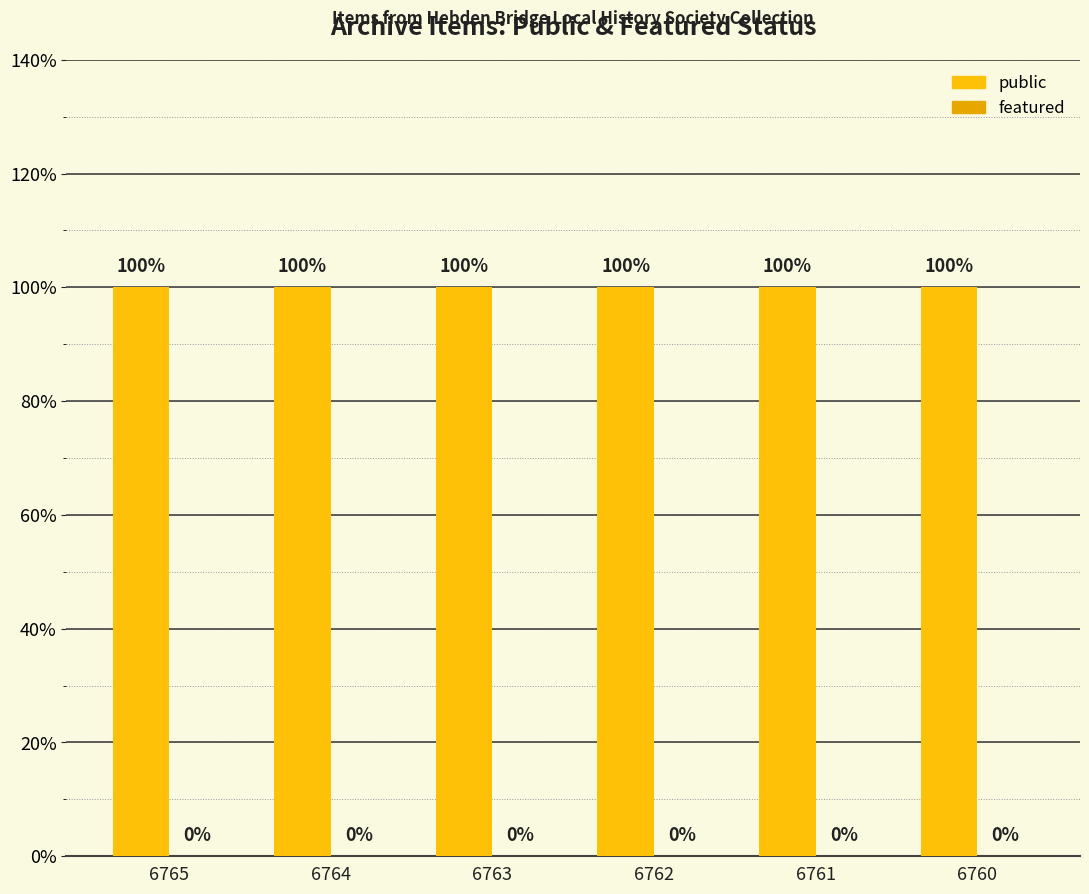

Is the value of featured at 6761 greater than the value of public at 6765?

No